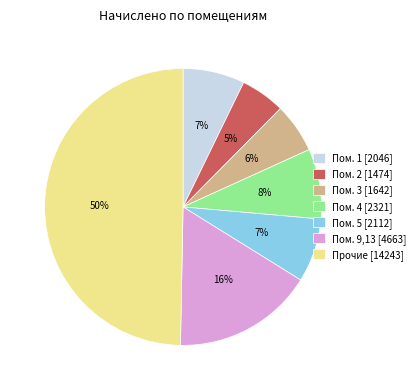

What is the largest slice in the pie chart?

Прочие [14243]